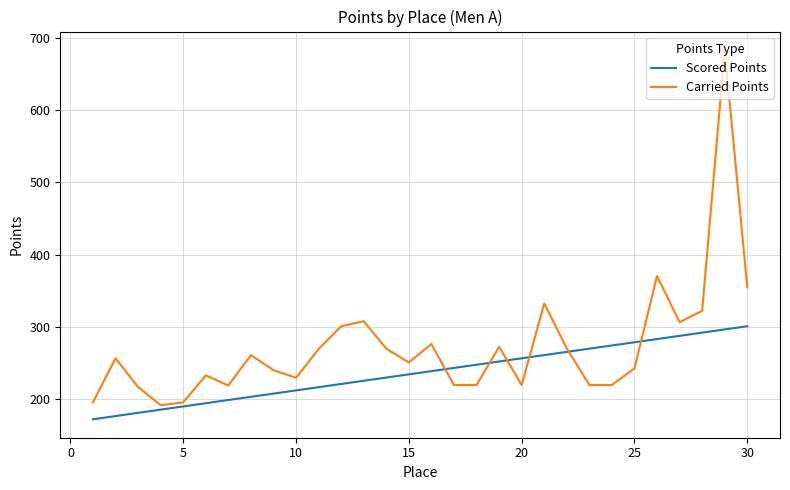

What is the minimum value for Scored Points?

172.6